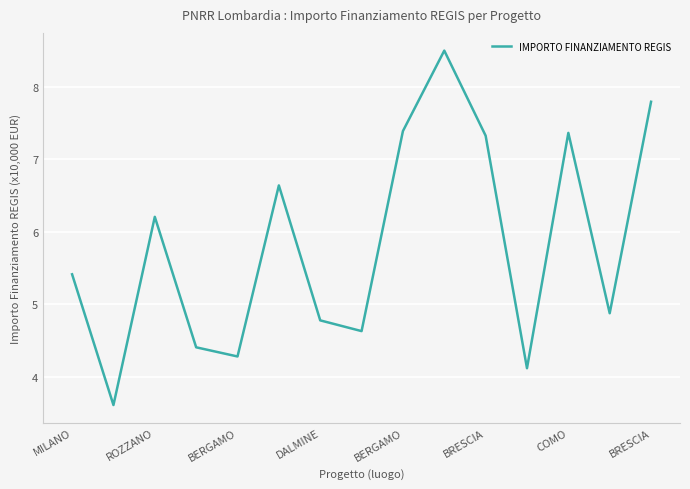

What is the difference between the maximum and minimum values?

4.9